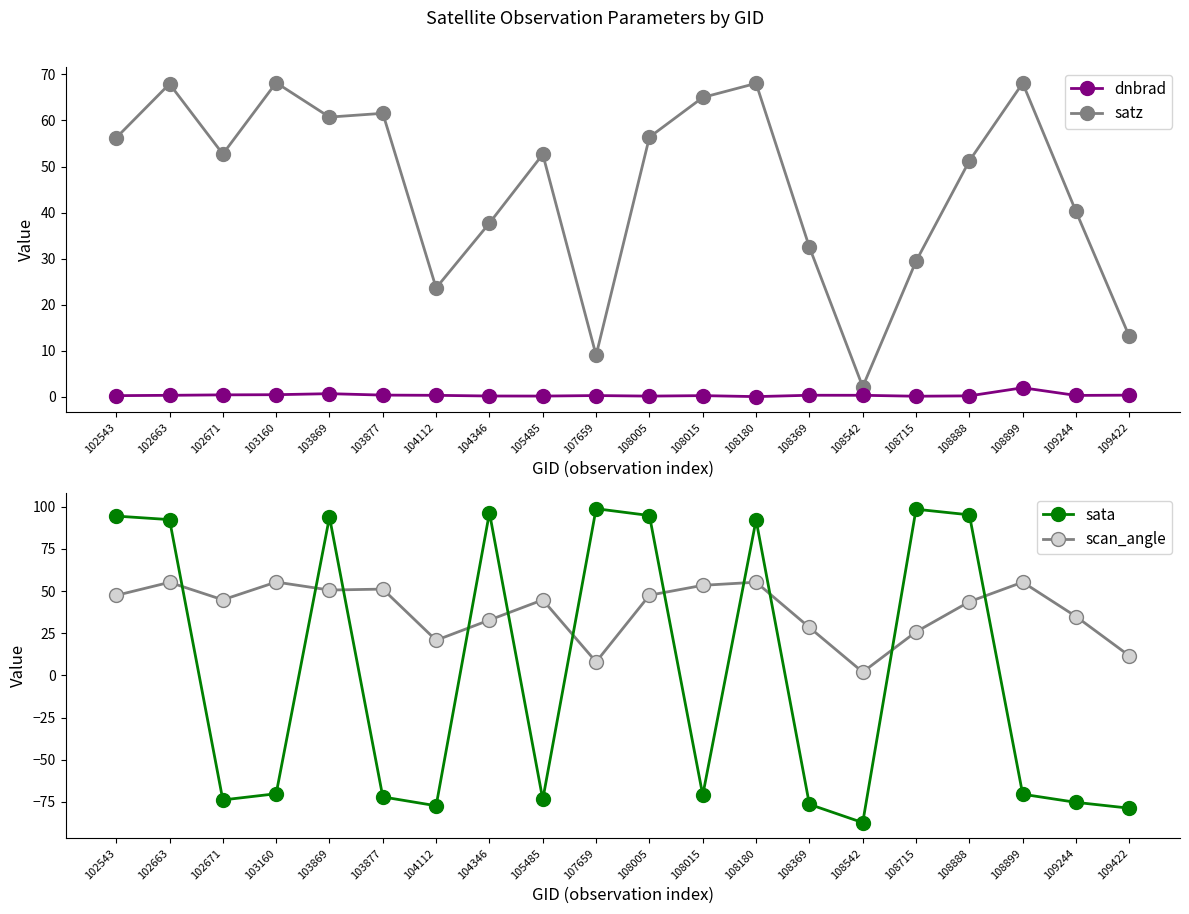

What is the difference between the highest and lowest values at 103160?

138.4